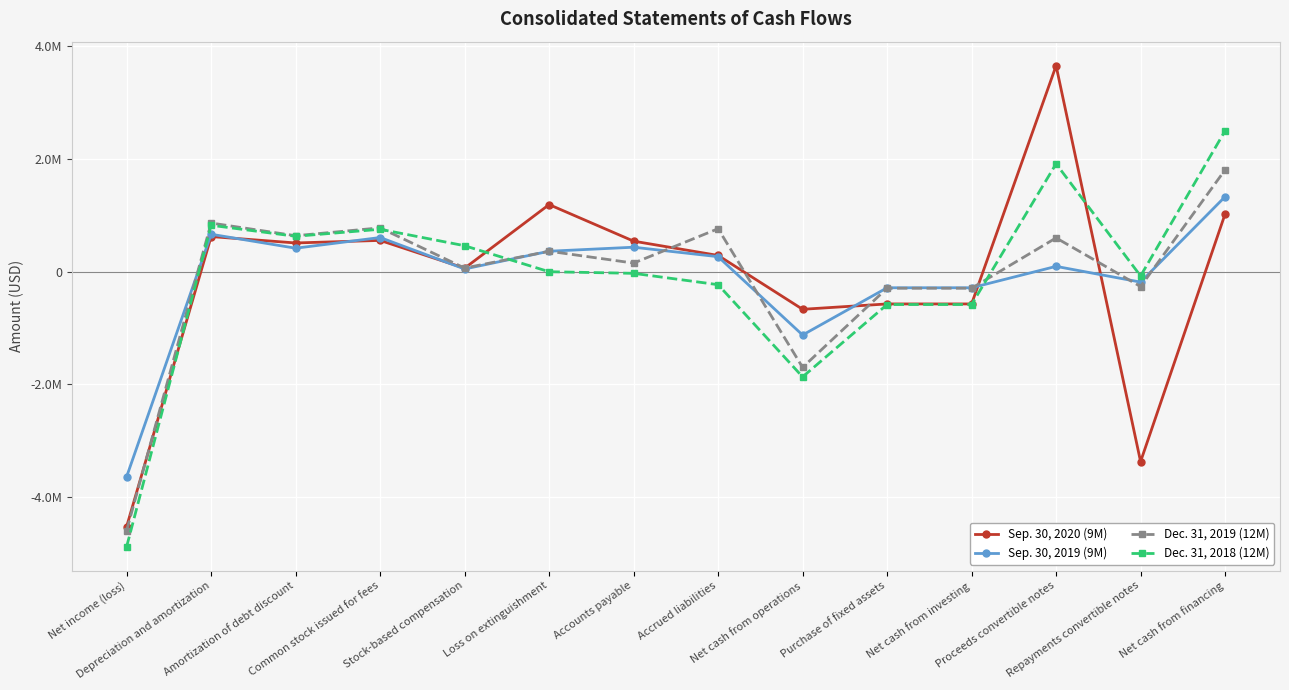

Which category has the lowest value in the Sep. 30, 2019 (9M) series?

Net income (loss)